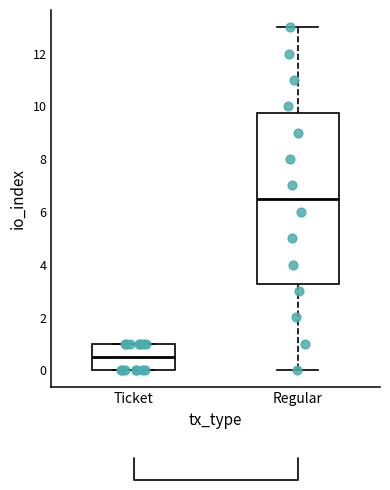

Reading left to right, transcribe this box plot: for each box, give where its median line is, the range the box spans, and where its two whiskers end, as read against the y-axis. The values are not printed on the chart, so give them approximately, as read against the axis.

Ticket: median 0.6, box 0.0 to 1.0, whiskers 0.0 to 1.0
Regular: median 6.6, box 3.2 to 9.8, whiskers 0.0 to 13.0